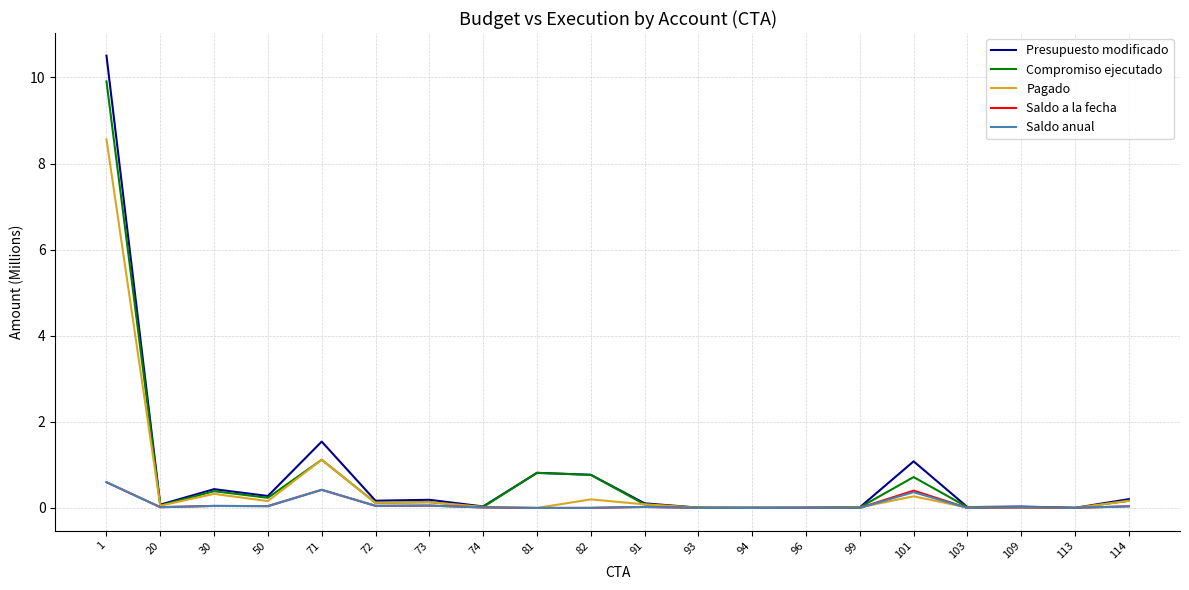

What is the highest value of the Saldo anual series?

0.6